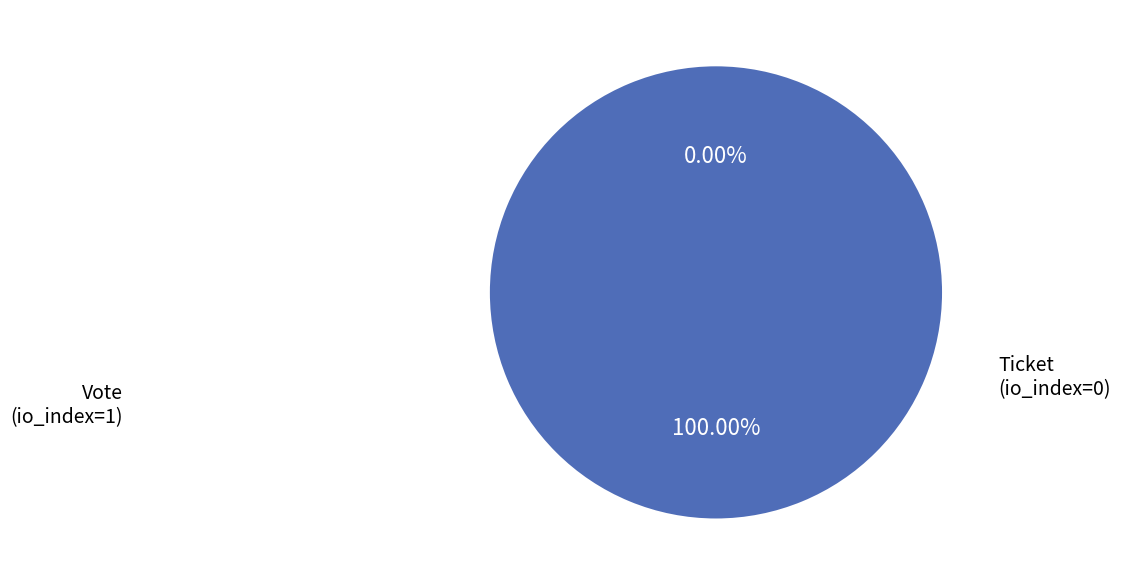

Combined, what portion of the pie is Vote and Ticket?

100.0%